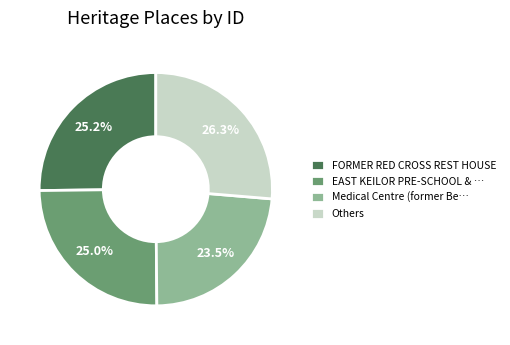

What is the largest slice in the pie chart?

Others